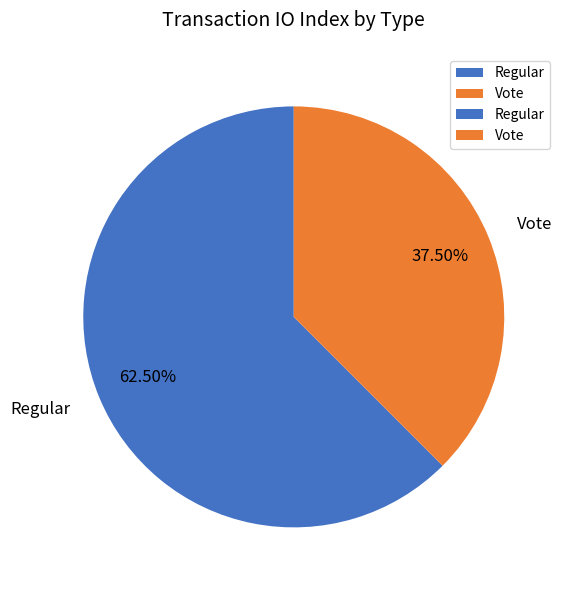

How many segments does this pie chart have?

2